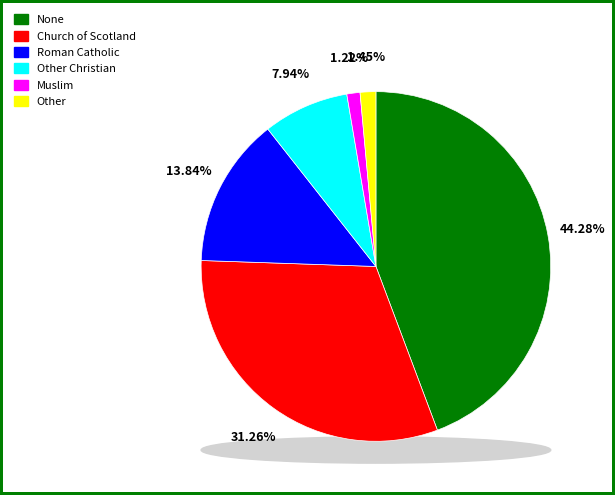

What percentage do Muslim and Other Christian together represent?

9.2%